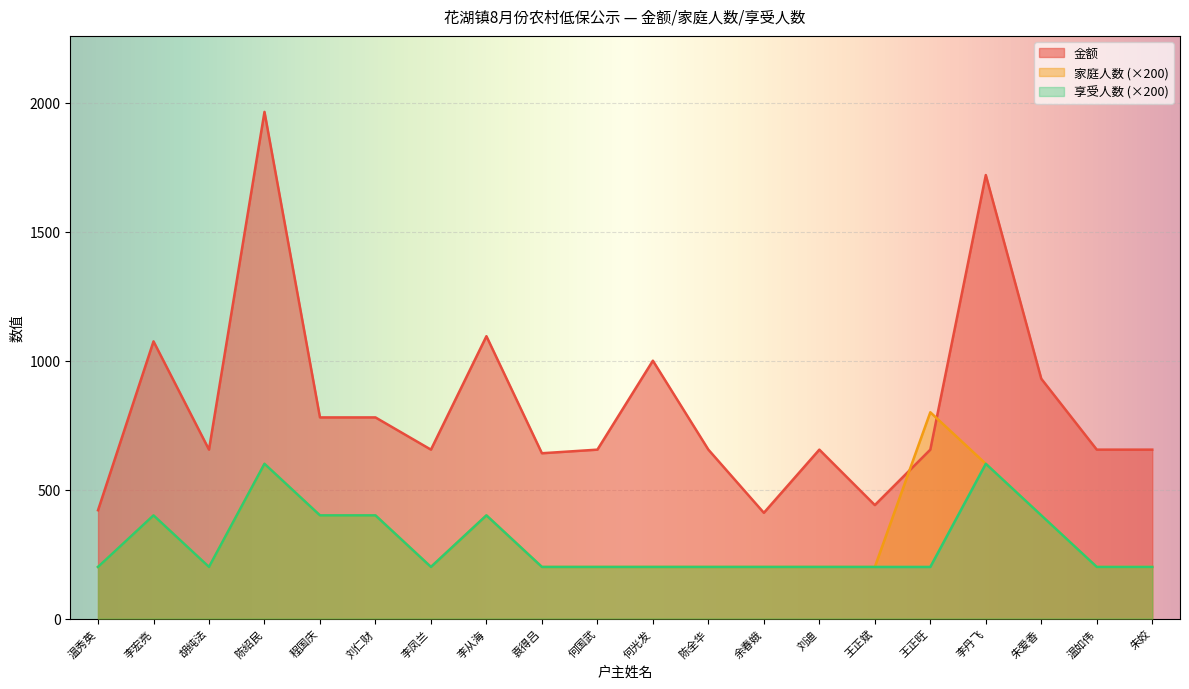

List the labels in order of 家庭人数 value, smallest first.

温秀英, 胡纯法, 李凤兰, 袁得吕, 何国武, 何光发, 陈全华, 余春娥, 刘迪, 王正斌, 温如伟, 朱姣, 李宏亮, 程国庆, 刘仁财, 李从海, 朱爱香, 陈绍民, 李丹飞, 王正旺